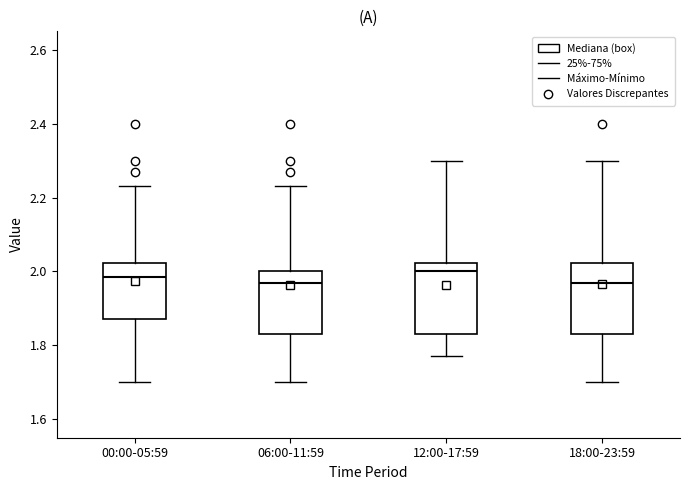

Where does the upper whisker of the box for 00:00-05:59 end on the y-axis? The values are not printed on the chart, so give them approximately, as read against the axis.

2.24